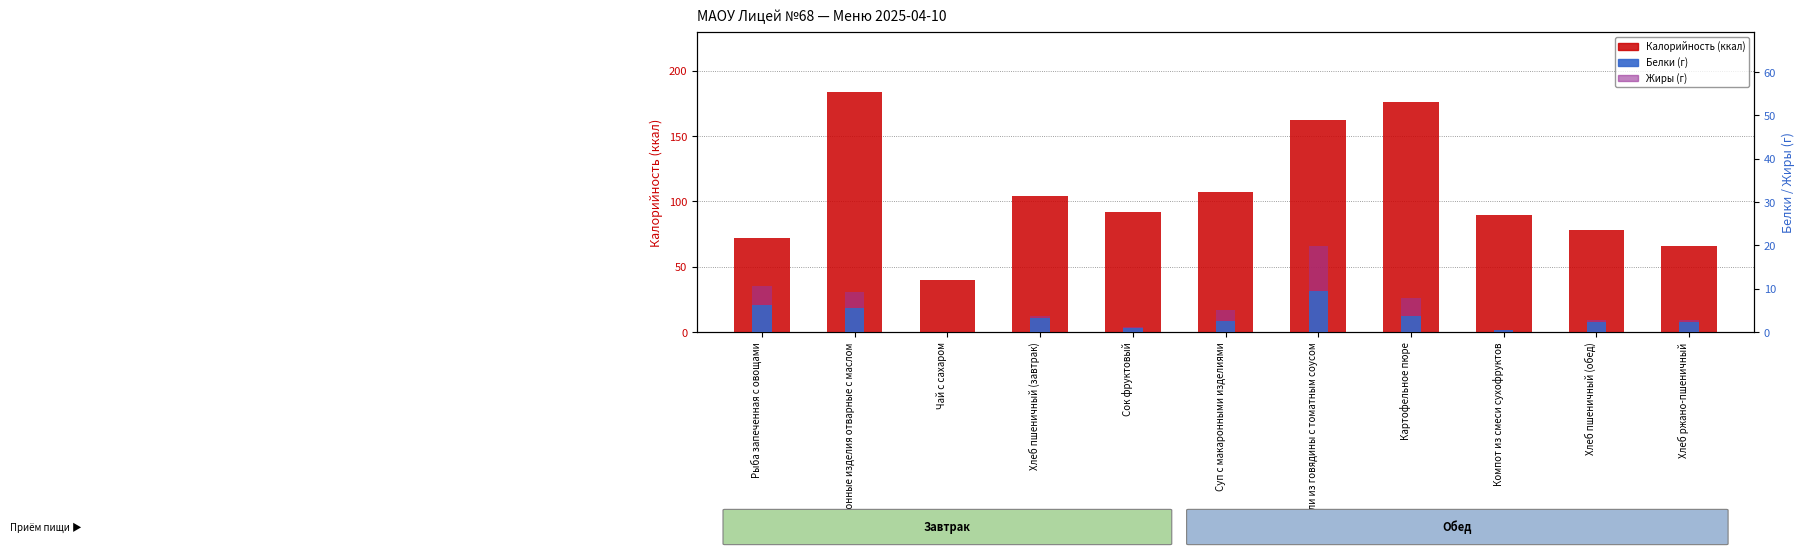

At which label is Белки (г) closest to 4?

Картофельное пюре